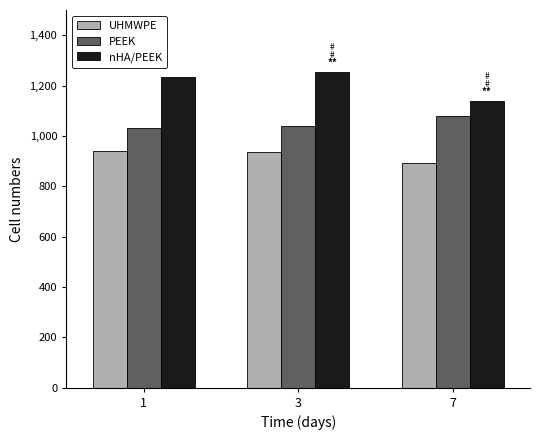

The nHA/PEEK series shows 39.3 at 7. True or false?

False